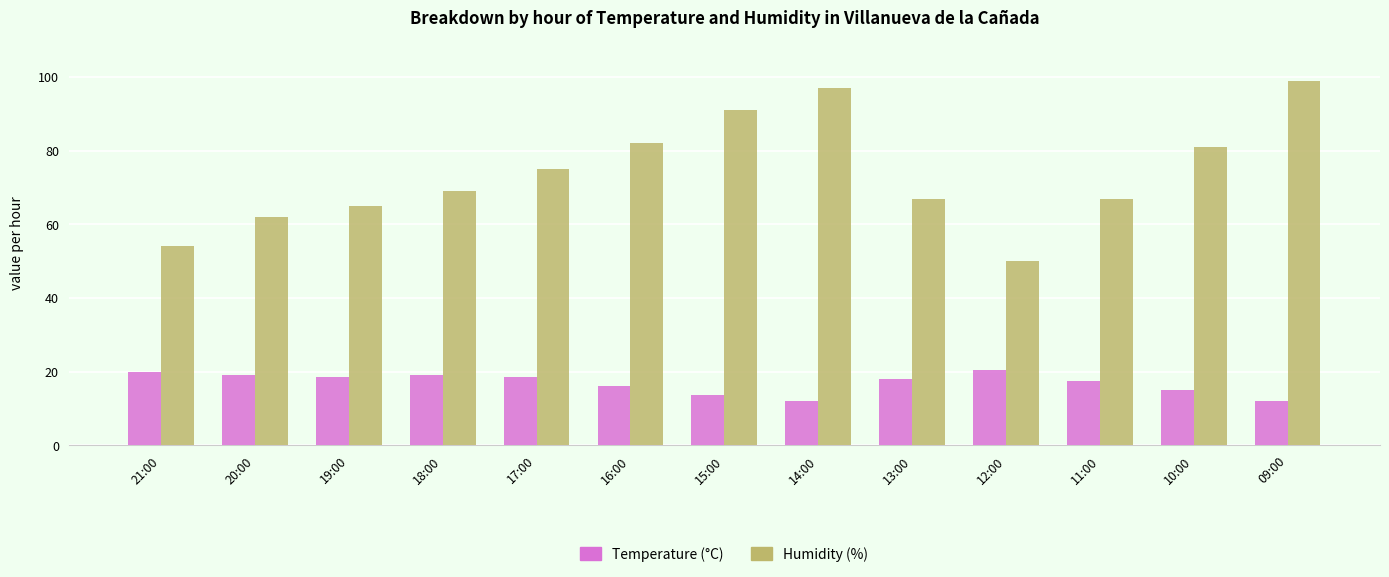

What is the spread (max minus min) of values at 14:00?

84.9